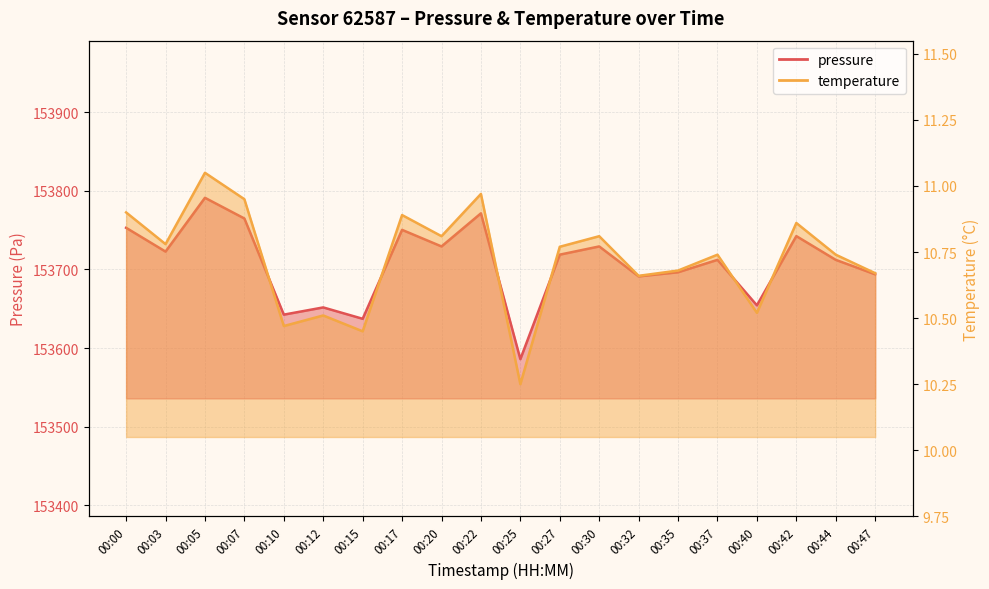

How many lines are shown in the chart?

2